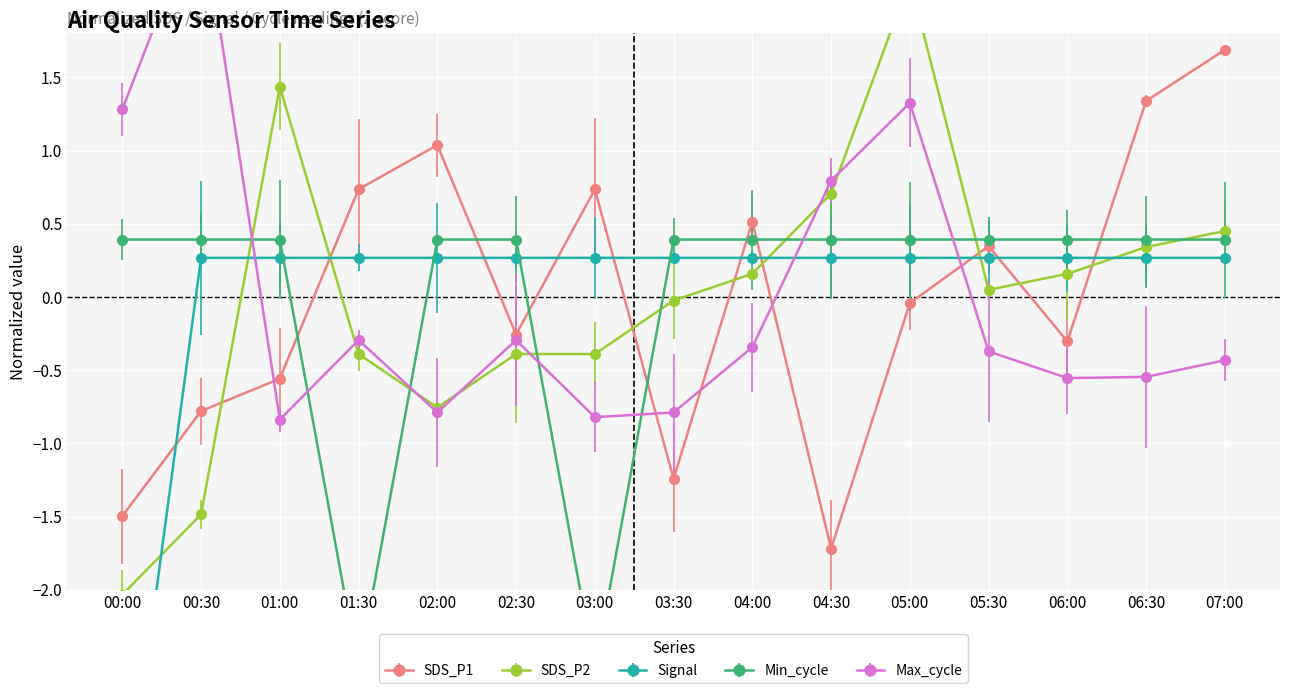

Between which two adjacent categories do Max_cycle and SDS_P1 first intersect?

00:30 and 01:00